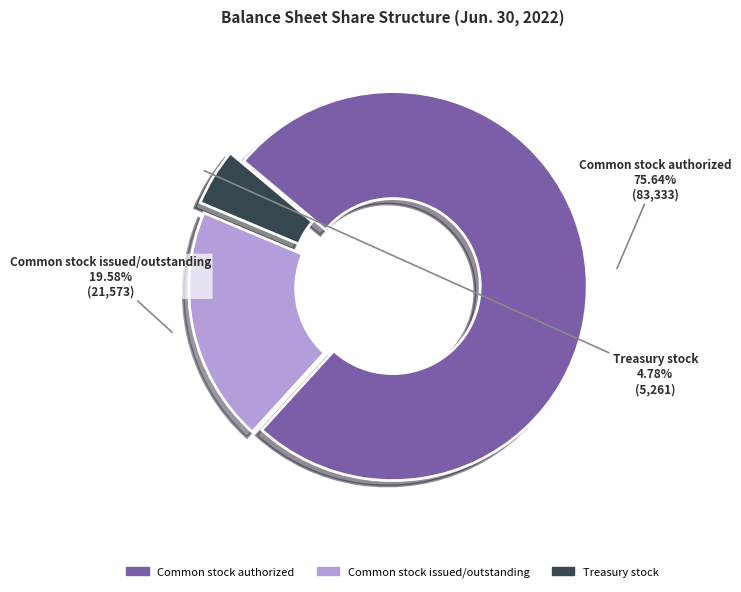

To the nearest percent, what portion does Common stock issued/outstanding represent?

20%